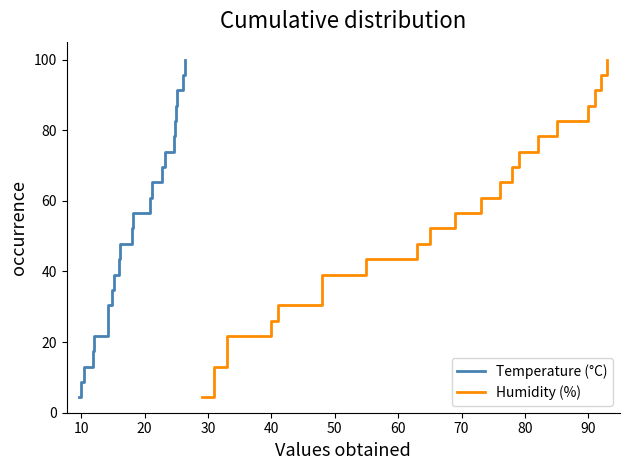

Reading left to right, transcribe all the data shown in this chart.

Temperature (°C): 4.3	8.7	13.0	17.4	21.7	26.1	30.4	34.8	39.1	43.5	47.8	52.2	56.5	60.9	65.2	69.6	73.9	78.3	82.6	87.0	91.3	95.7	100.0
Humidity (%): 4.3	8.7	13.0	17.4	21.7	26.1	30.4	34.8	39.1	43.5	47.8	52.2	56.5	60.9	65.2	69.6	73.9	78.3	82.6	87.0	91.3	95.7	100.0